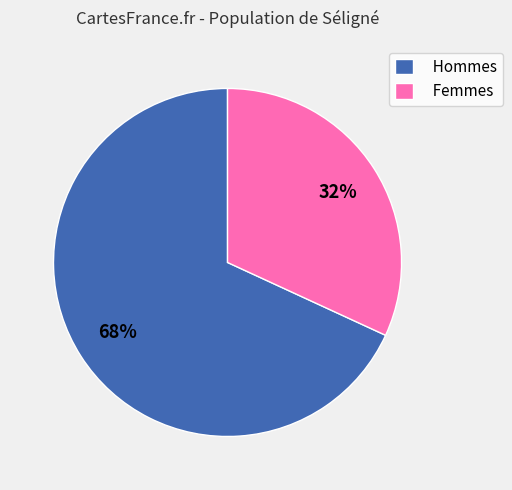

Between Hommes and Femmes, which is larger?

Hommes